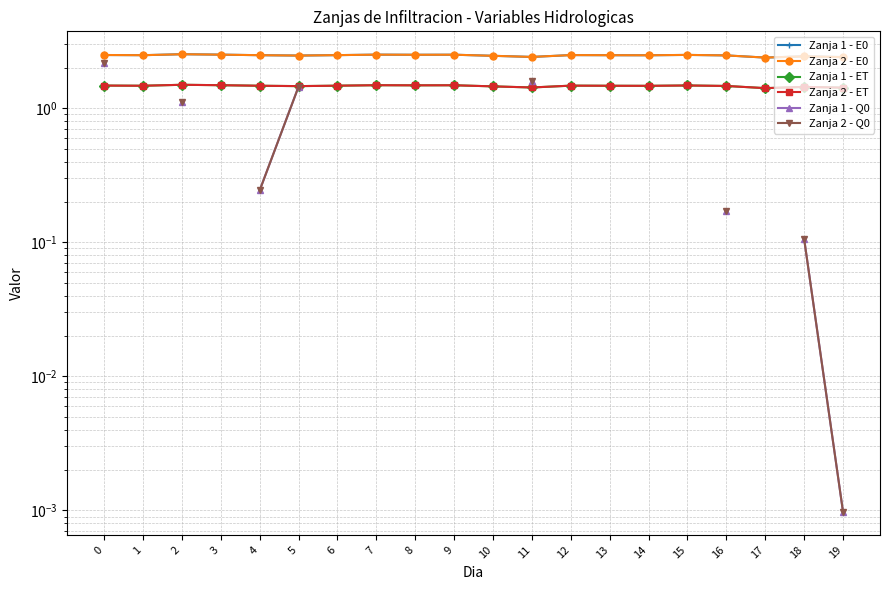

At 14, list the series in order from largest to smallest.

Zanja 1 - E0, Zanja 2 - E0, Zanja 1 - ET, Zanja 2 - ET, Zanja 1 - Q0, Zanja 2 - Q0